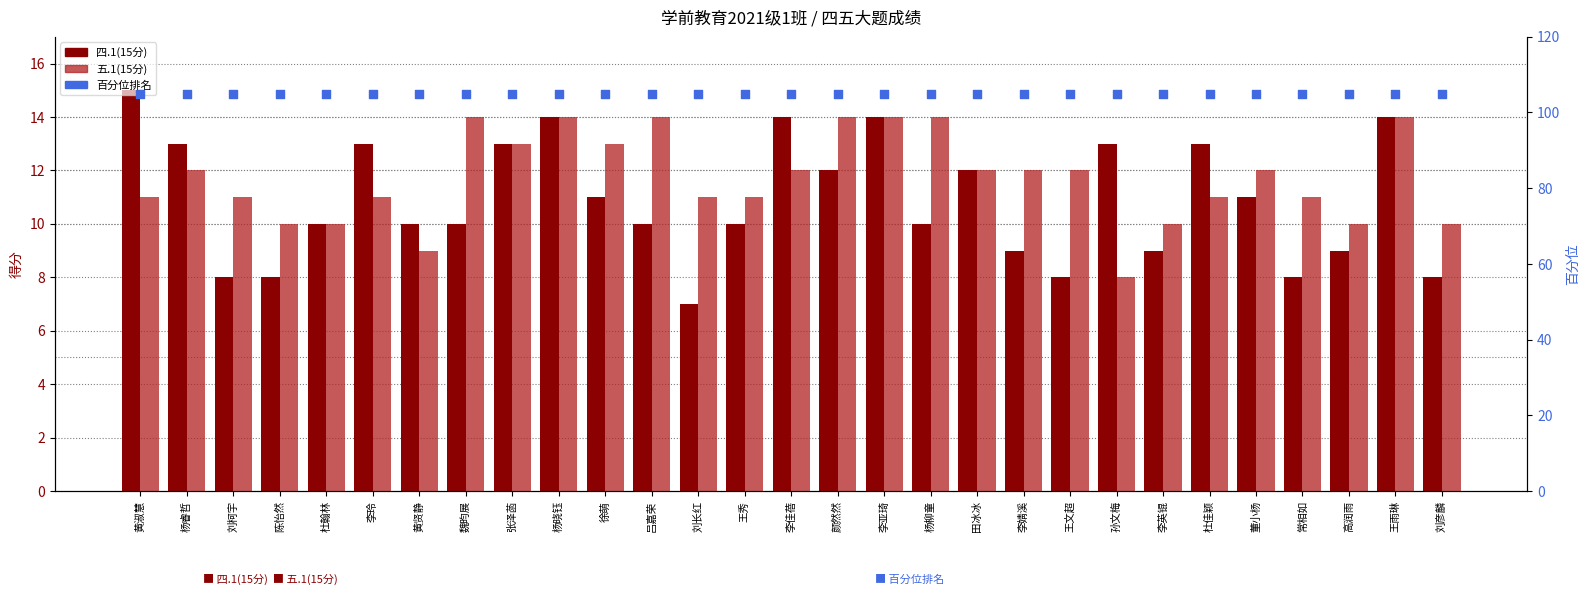

Which series has the largest Y range (max minus min)?

四.1(15分)